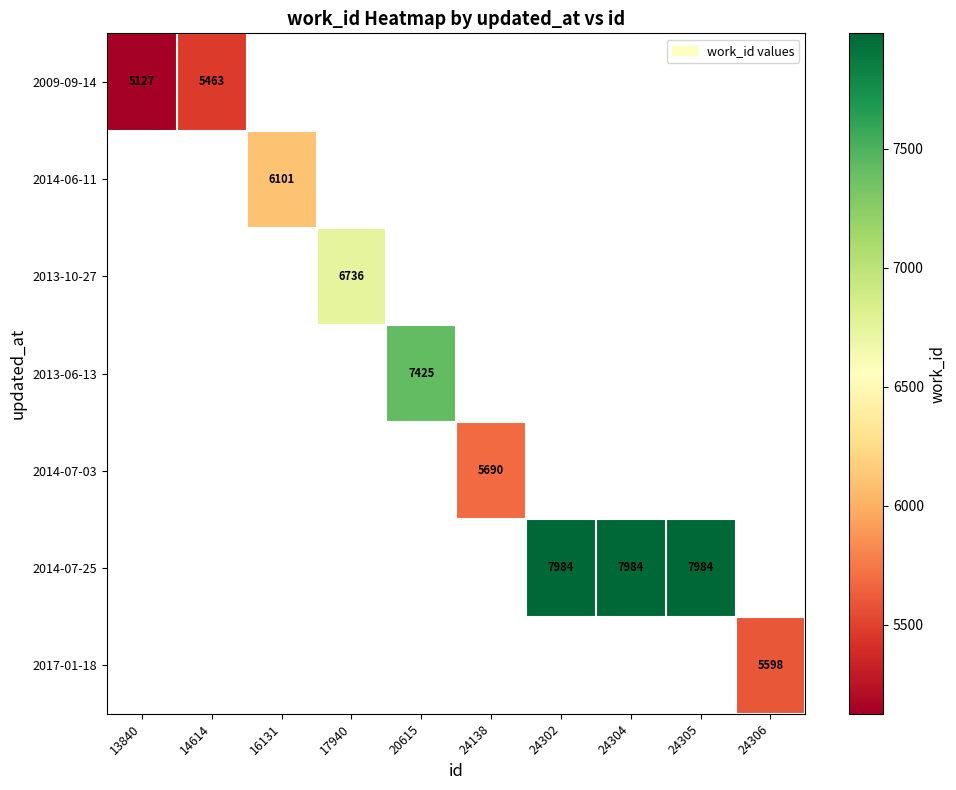

The 2014-07-25 series shows 1951 at 24304. True or false?

False